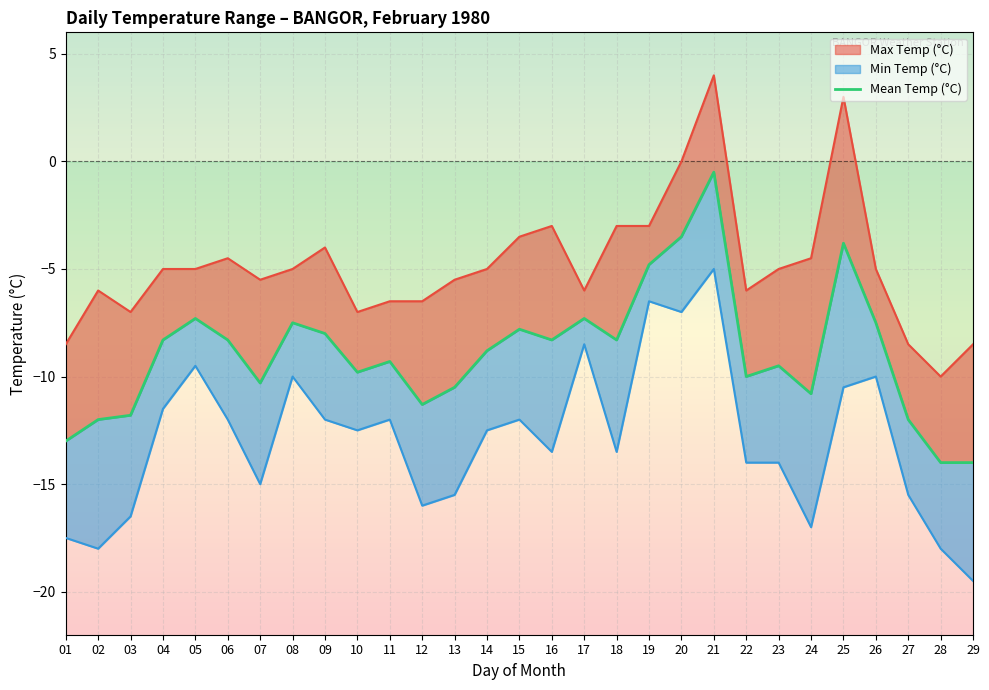

What are all the series names shown in the legend?

Max Temp (°C), Min Temp (°C), Mean Temp (°C)